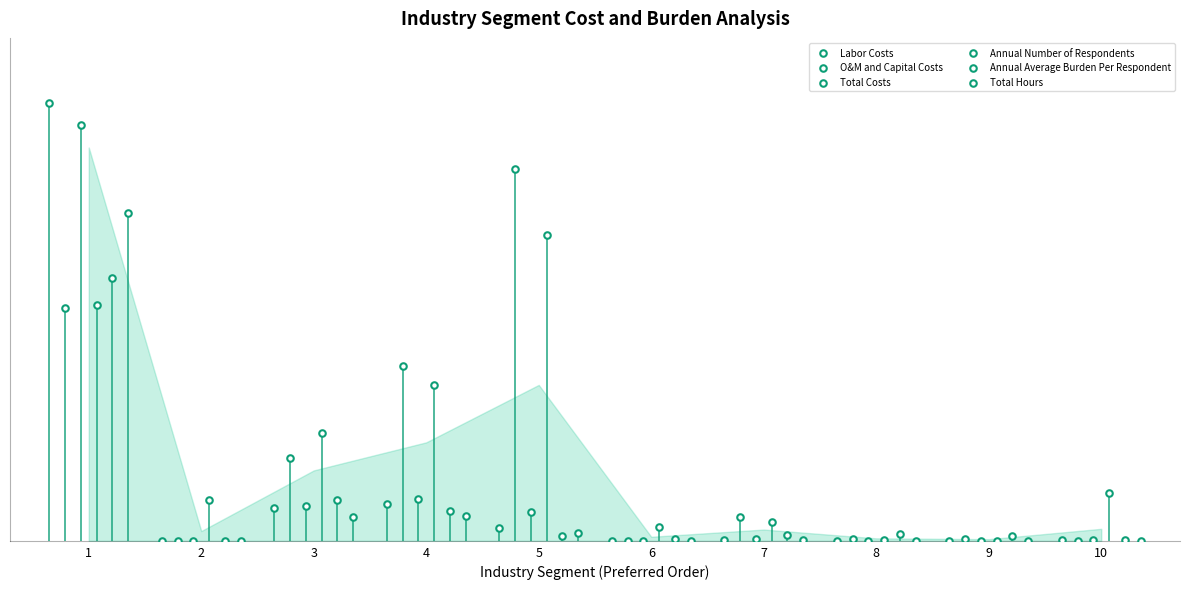

Which series reaches the minimum Y coordinate?

Labor Costs